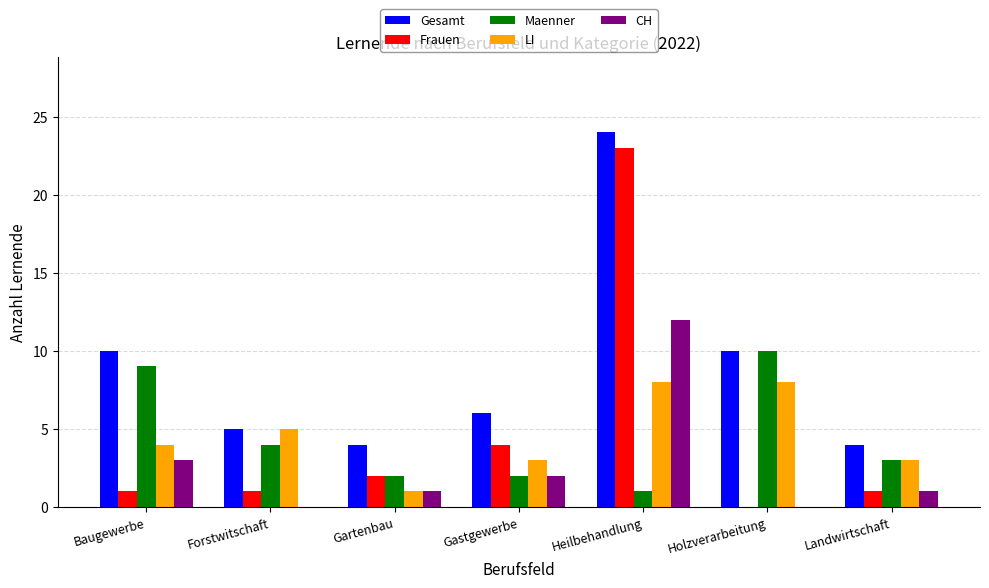

Which series has the largest total across all categories?

Gesamt